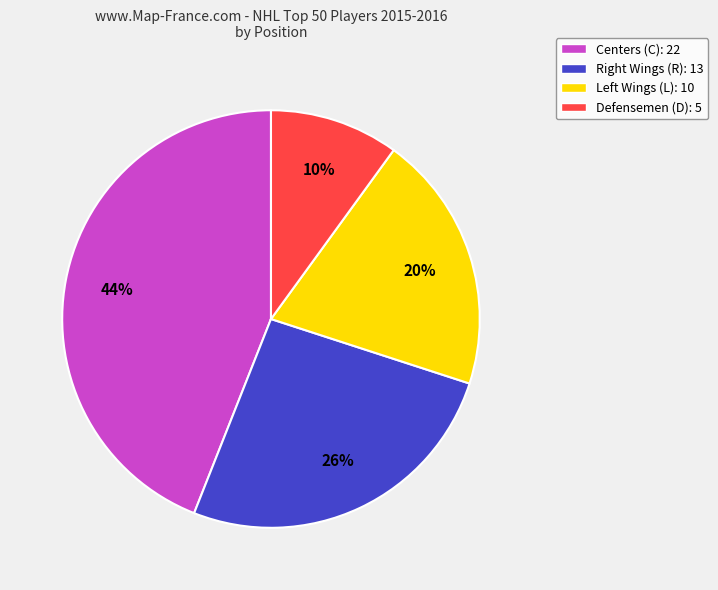

Rank the categories by value from lowest to highest.

Defensemen (D): 5, Left Wings (L): 10, Right Wings (R): 13, Centers (C): 22